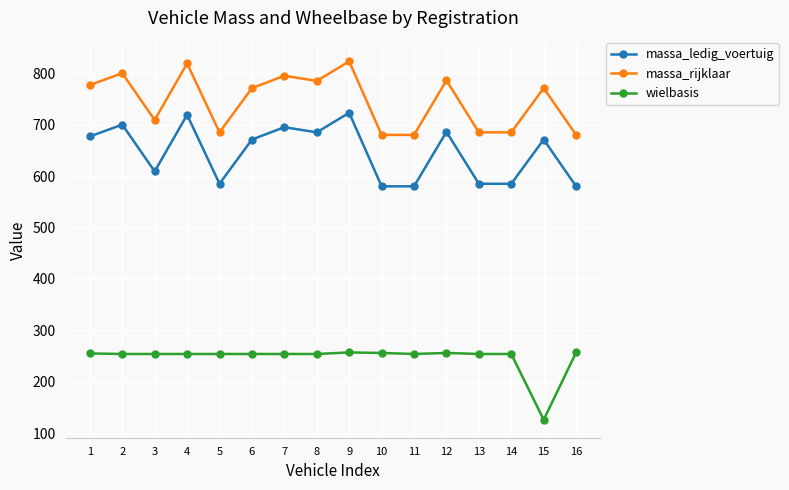

What are all the series names shown in the legend?

massa_ledig_voertuig, massa_rijklaar, wielbasis